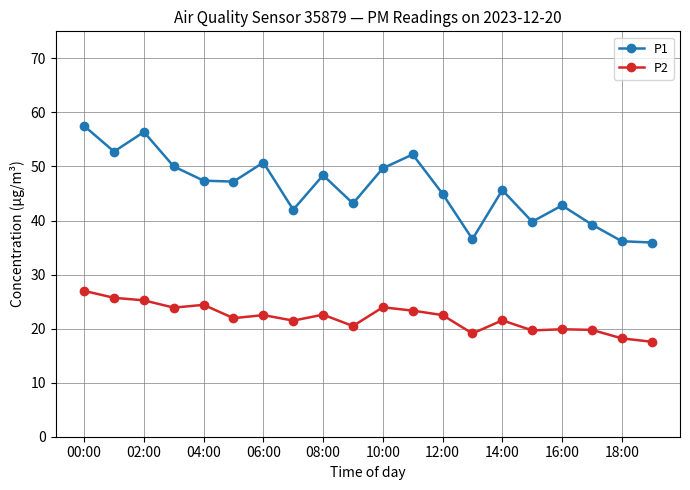

Count the number of categories in the chart.

20